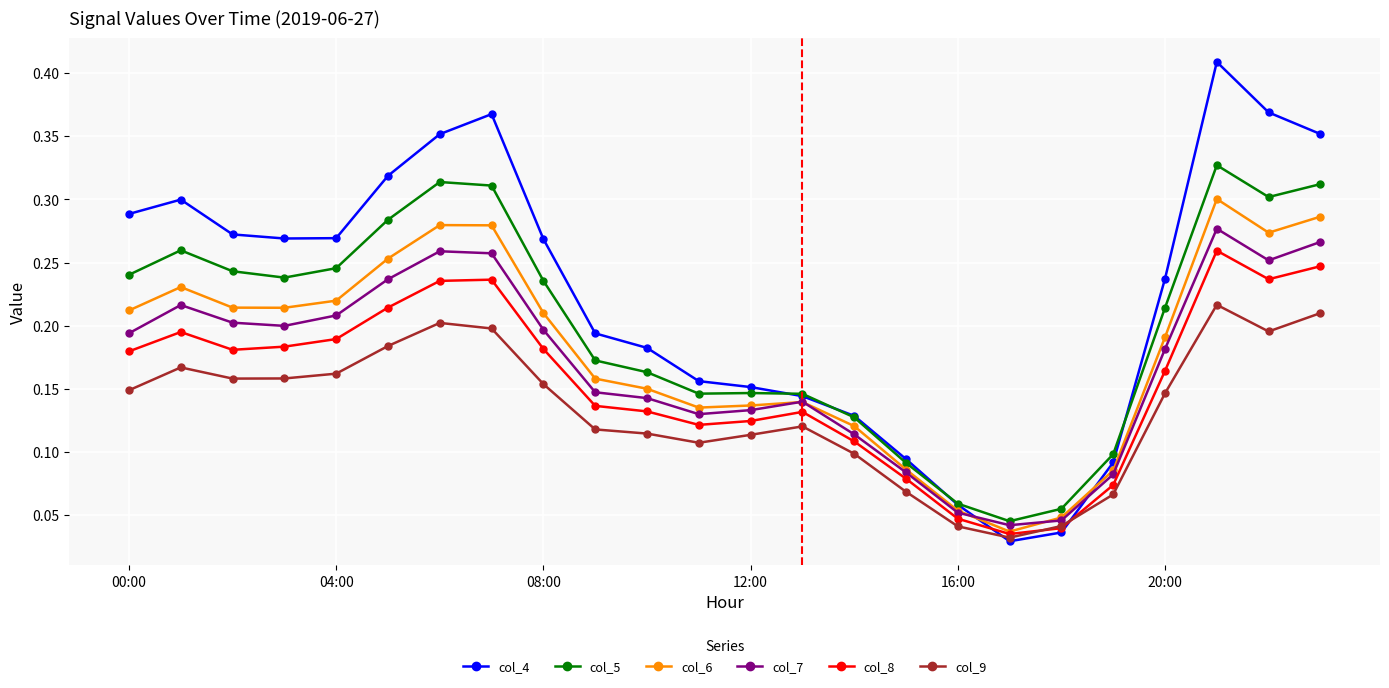

At how many categories does at least one series exceed 0?

24